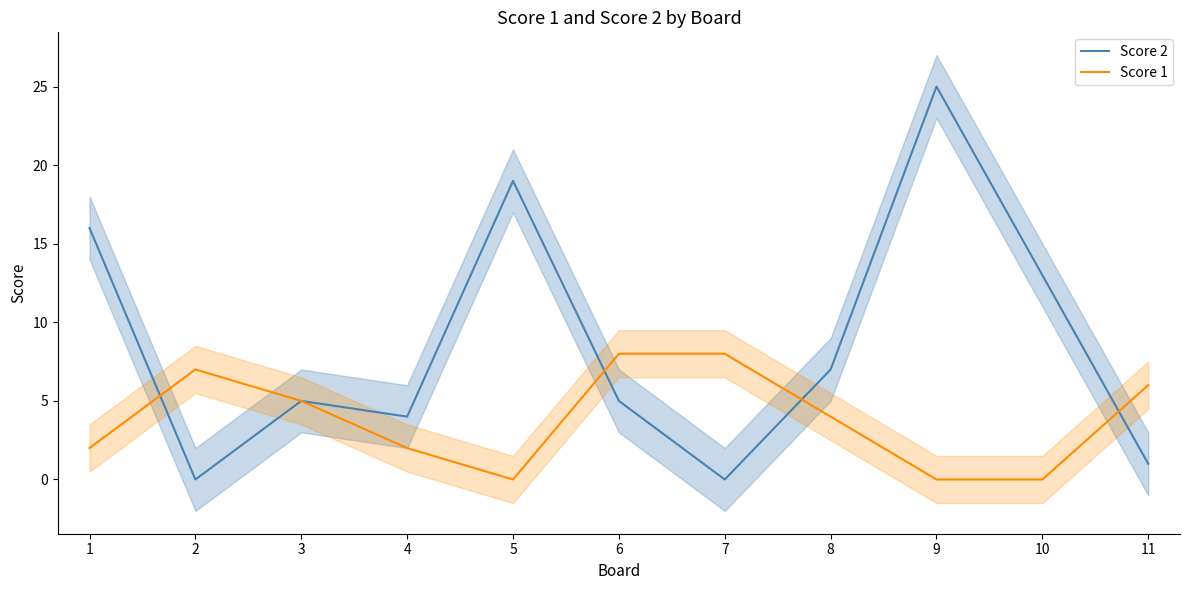

Reading right to left, transcribe all the data shown in this chart.

Score 2: 11=1	10=13	9=25	8=7	7=0	6=5	5=19	4=4	3=5	2=0	1=16
Score 1: 11=6	10=0	9=0	8=4	7=8	6=8	5=0	4=2	3=5	2=7	1=2